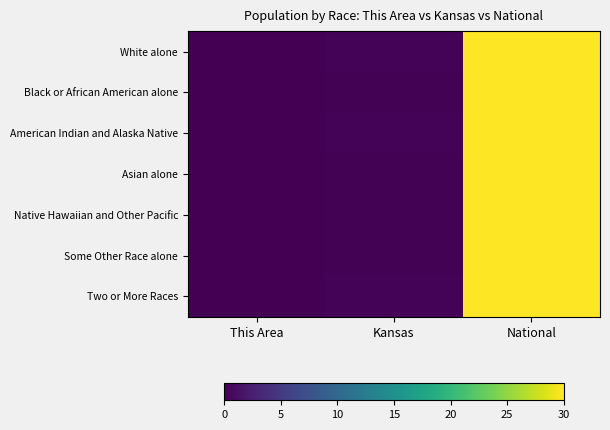

At National, list the series in order from smallest to largest.

White alone, Black or African American alone, American Indian and Alaska Native, Asian alone, Native Hawaiian and Other Pacific, Some Other Race alone, Two or More Races